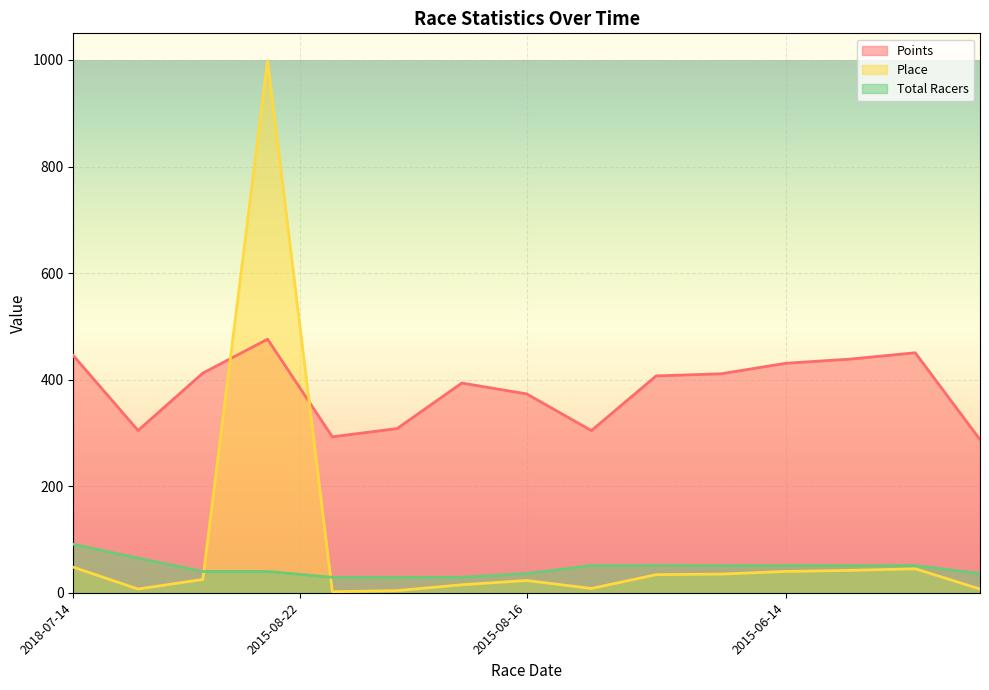

What is the sum of all Total Racers values?

701.0